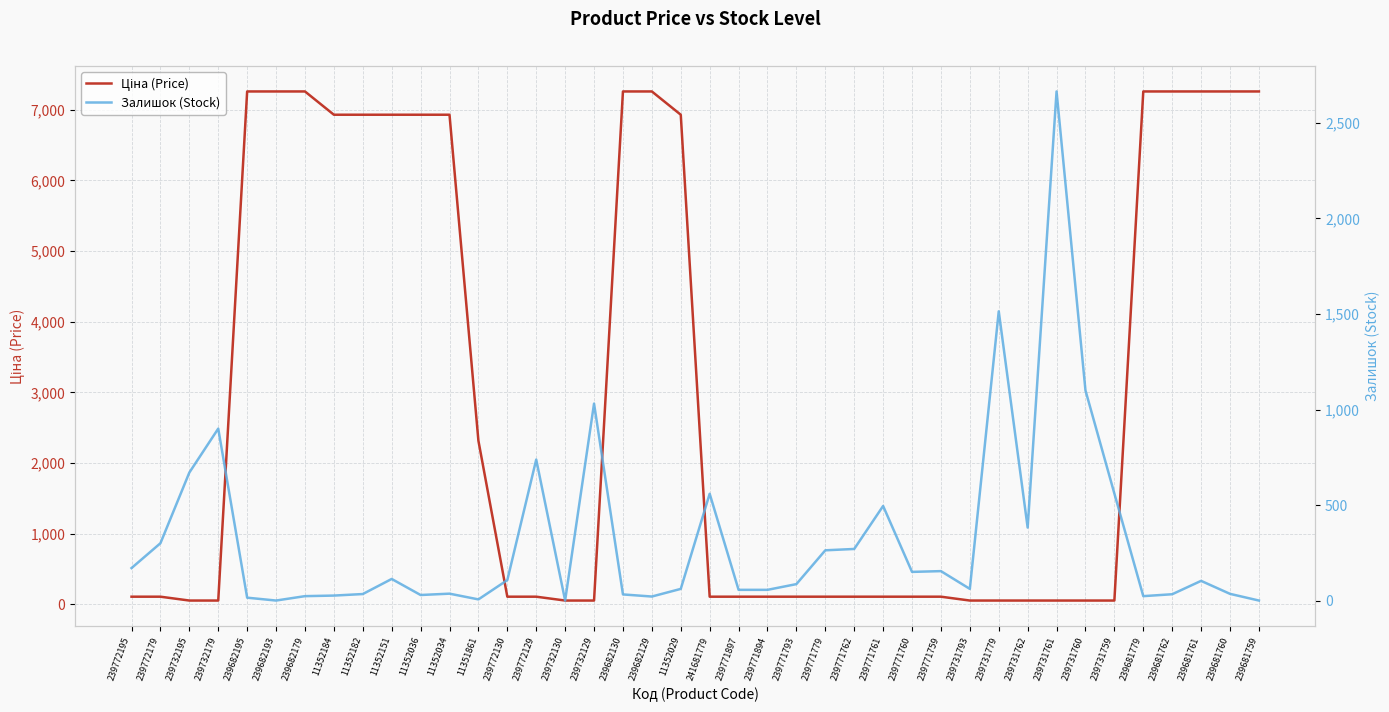

True or false: Залишок (Stock) and Ціна (Price) cross at least once.

True